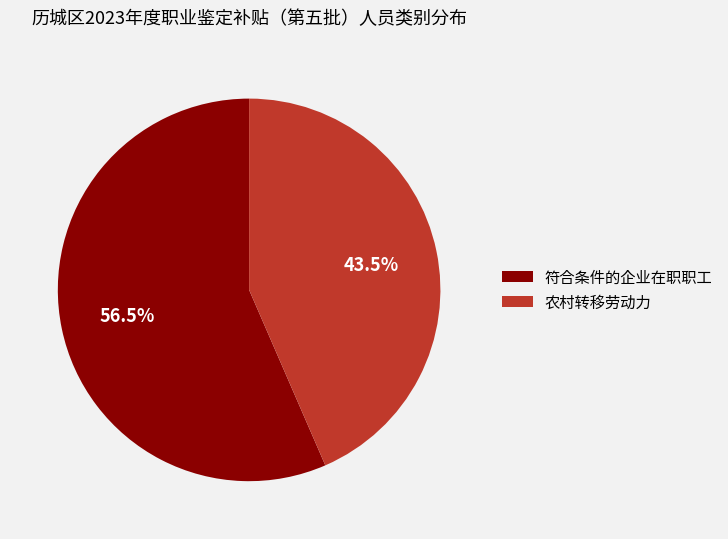

What is the smallest slice in the pie chart?

农村转移劳动力